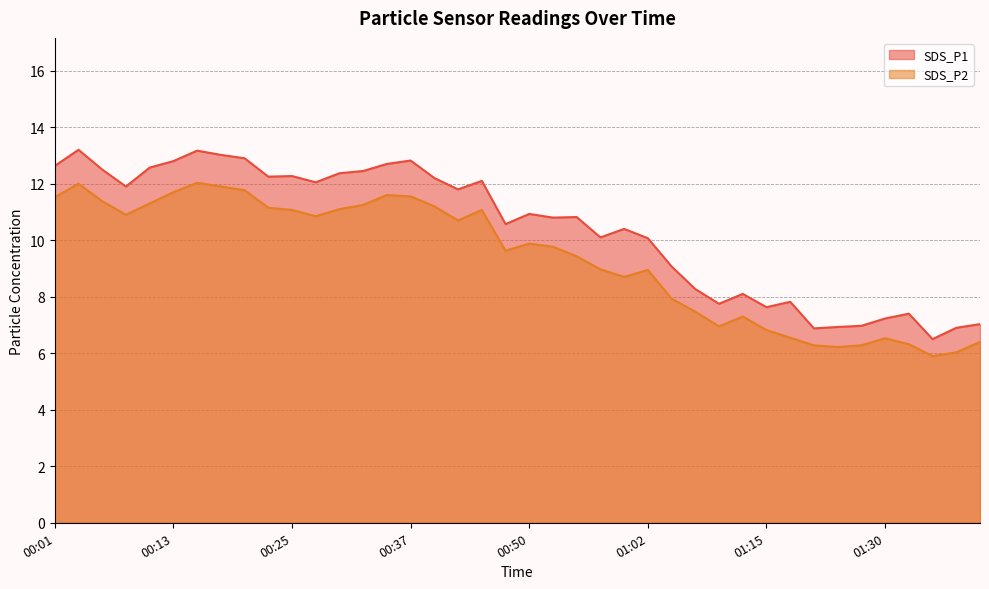

Which has a higher value, 00:15 or 01:27?

00:15